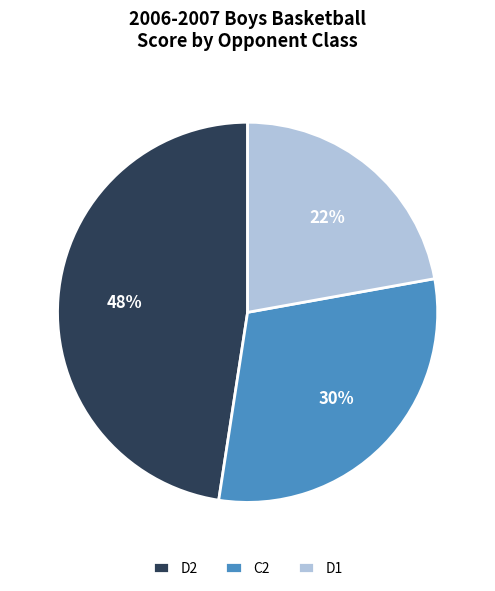

Is there a majority slice in this chart?

No